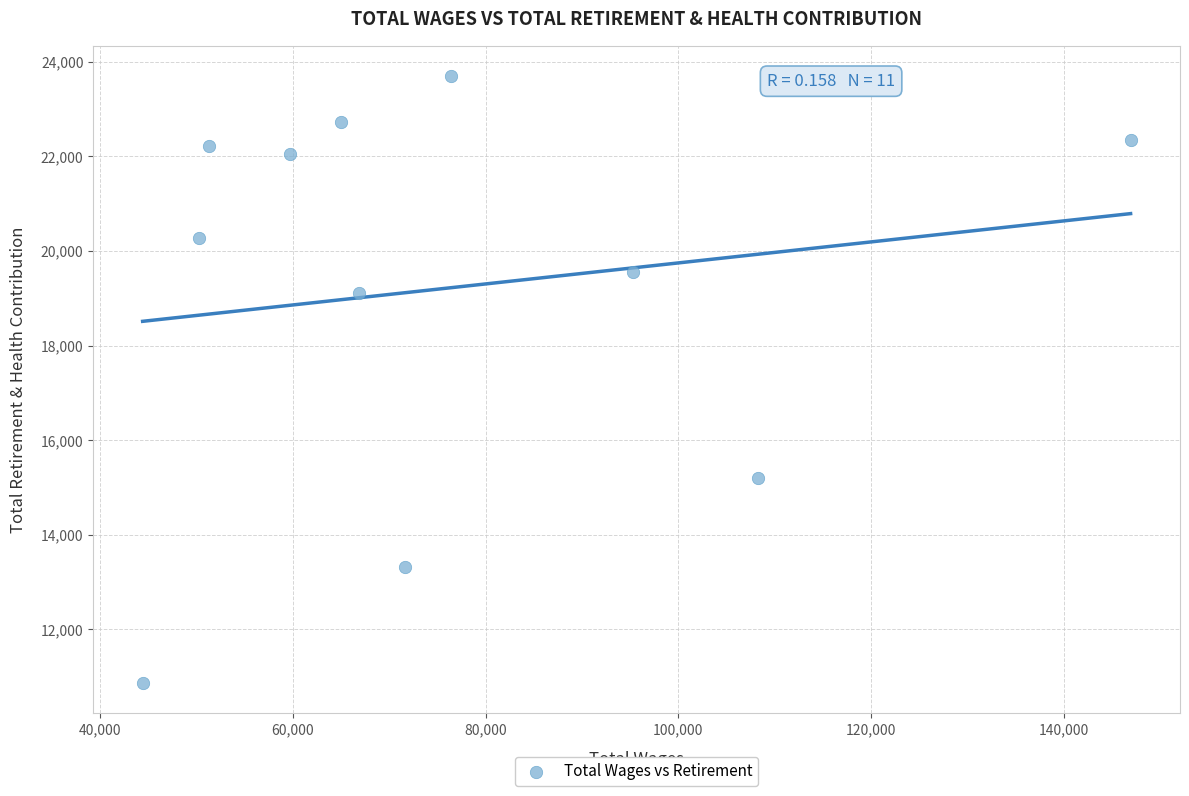

What is the average X value?

76008